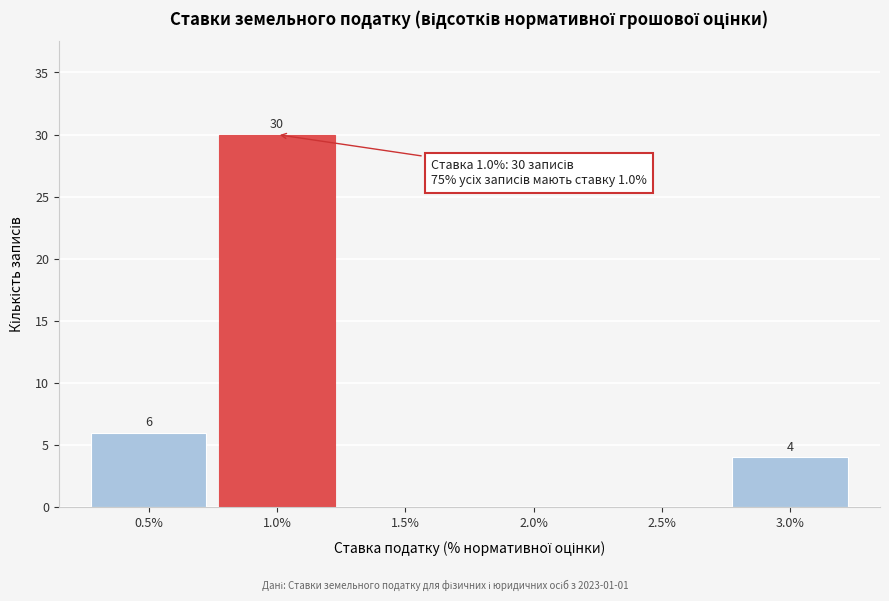

Over which range of the x-axis is the bar tallest?

0.75 to 1.25